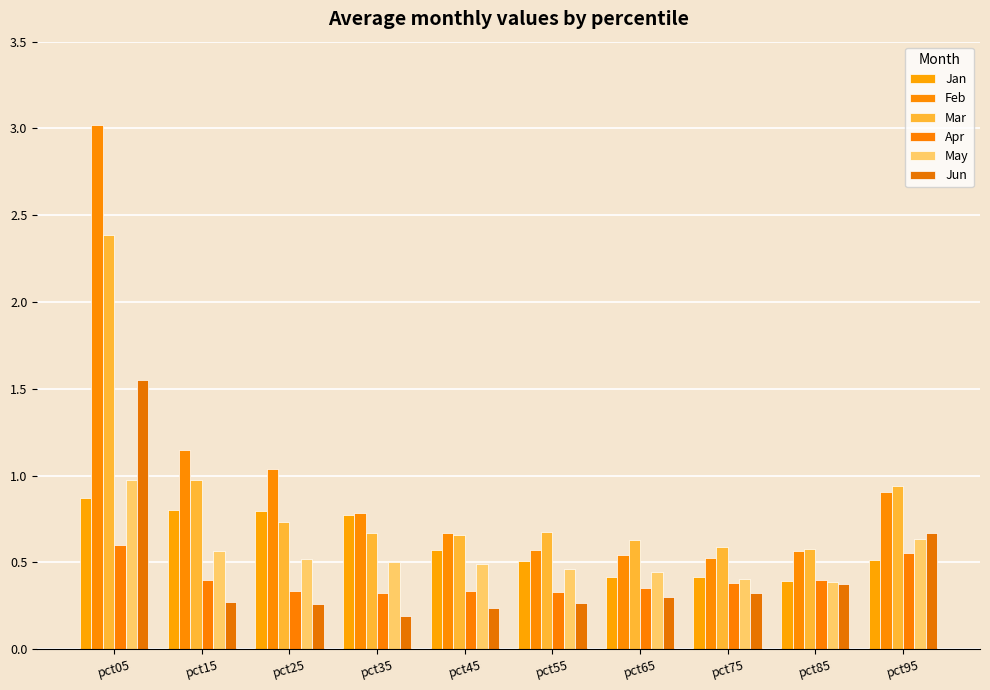

The Jan series shows 0.5 at pct95. True or false?

True